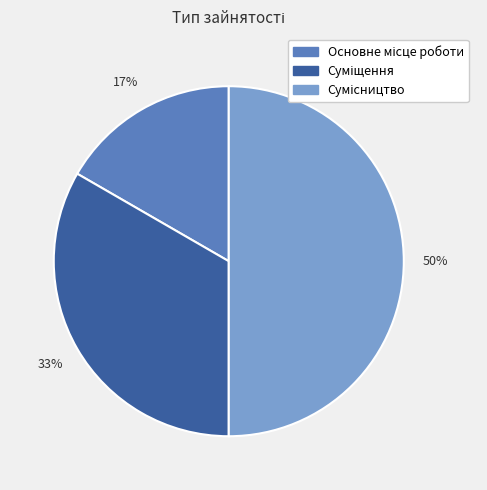

To the nearest percent, what is the average slice percentage?

33%